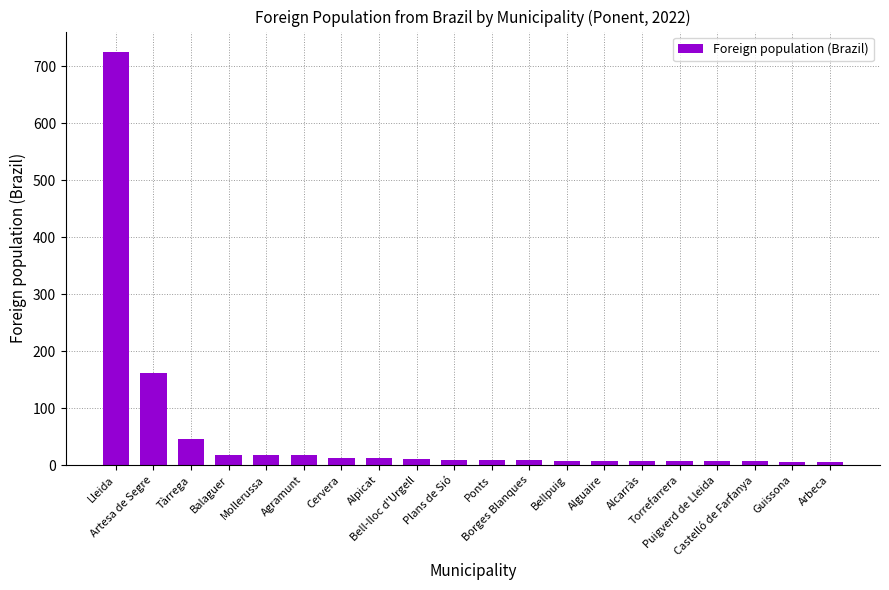

What is the difference between the maximum and minimum values?

719